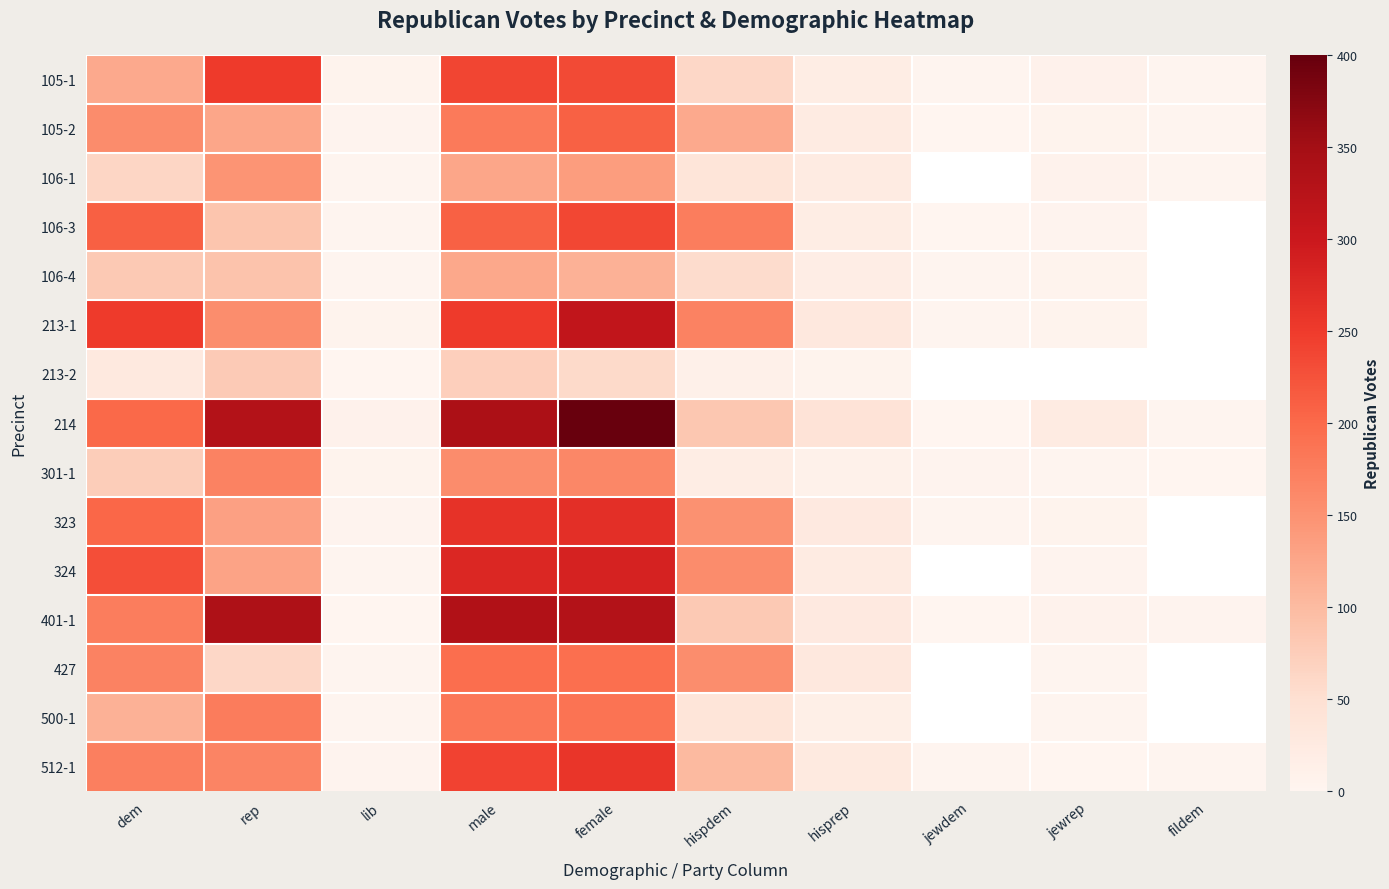

What is the sum of all 401-1 values?

1297.0